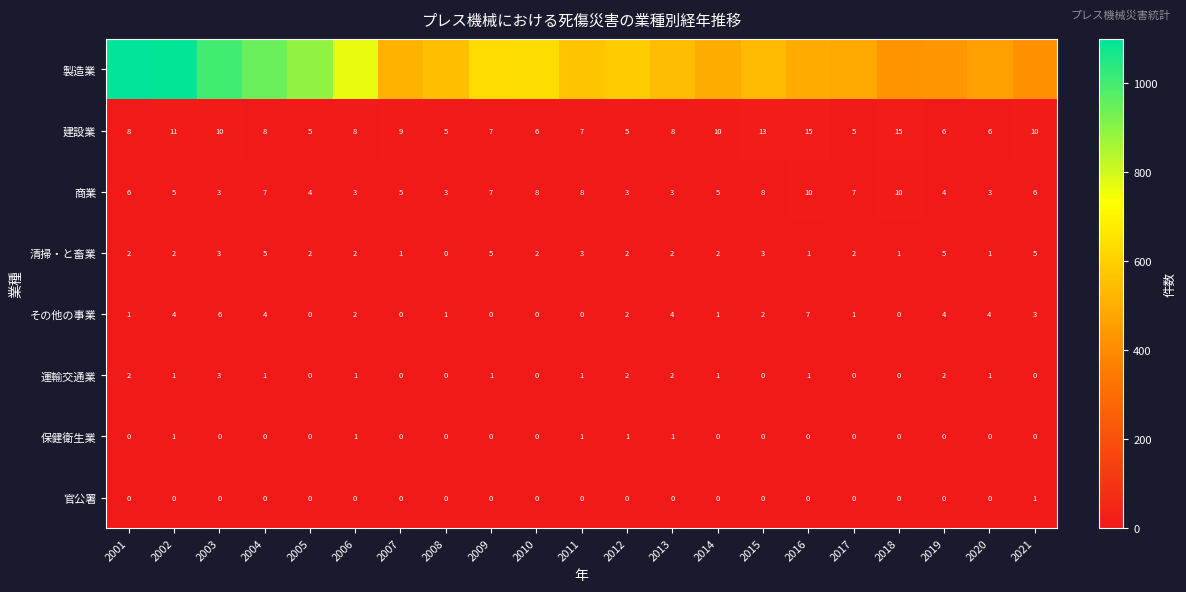

Read the 運輸交通業 value at 2009.

1